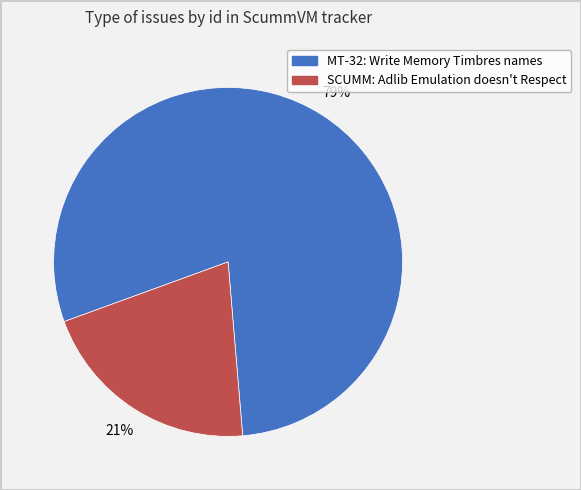

Which has a higher value, SCUMM: Adlib Emulation doesn't Respect or MT-32: Write Memory Timbres names?

MT-32: Write Memory Timbres names